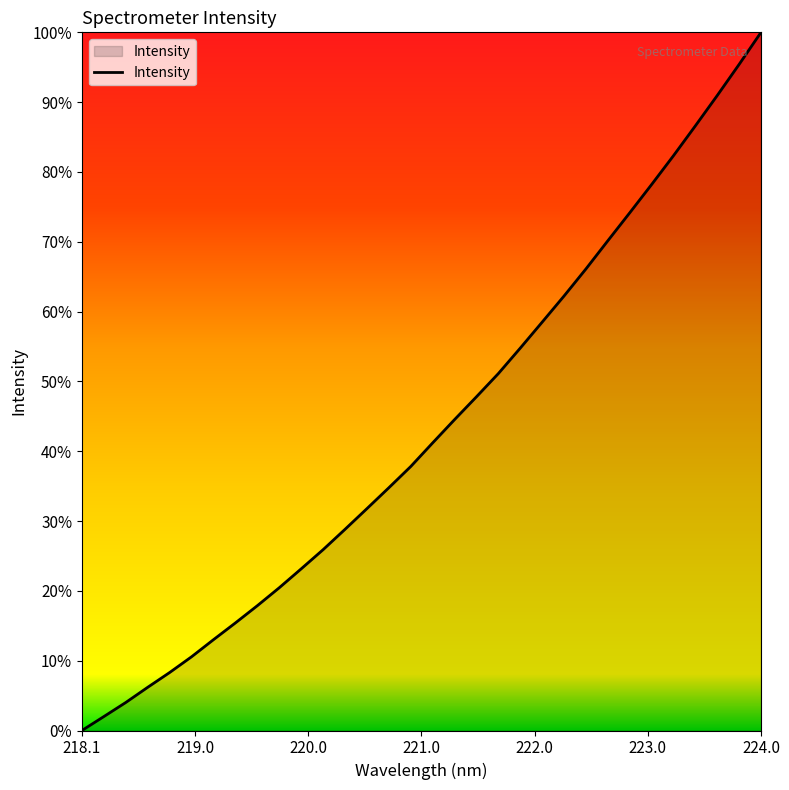

What is the difference between the maximum and minimum values?

100.0